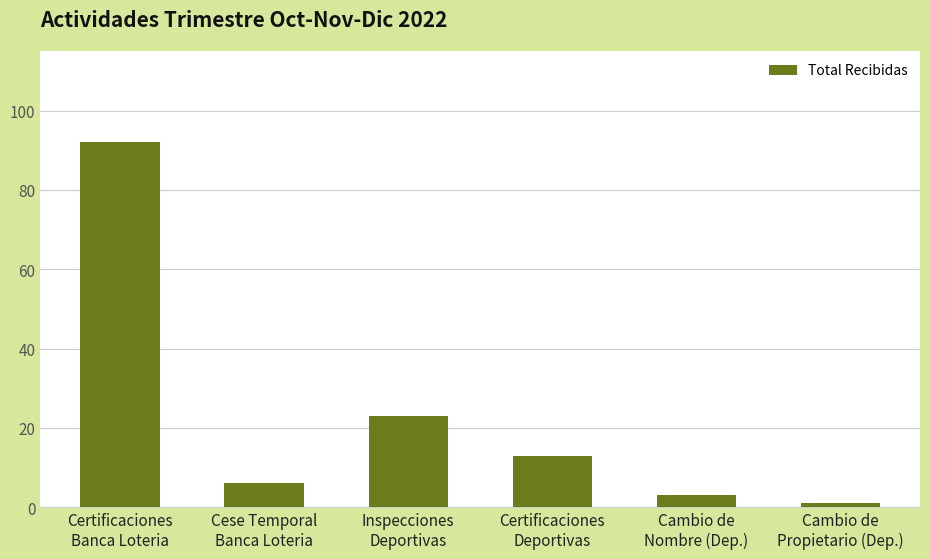

At which label is the value closest to 46?

Inspecciones
Deportivas